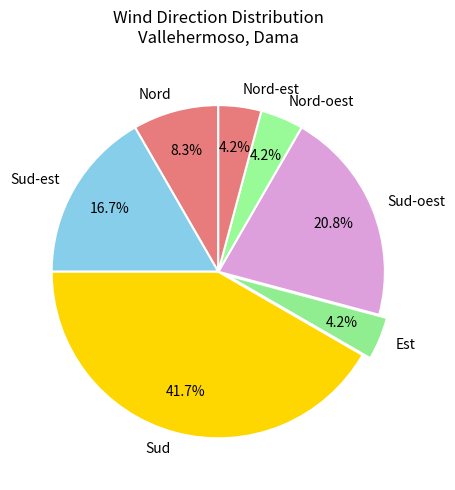

What percentage is the Est slice, to the nearest percent?

4%